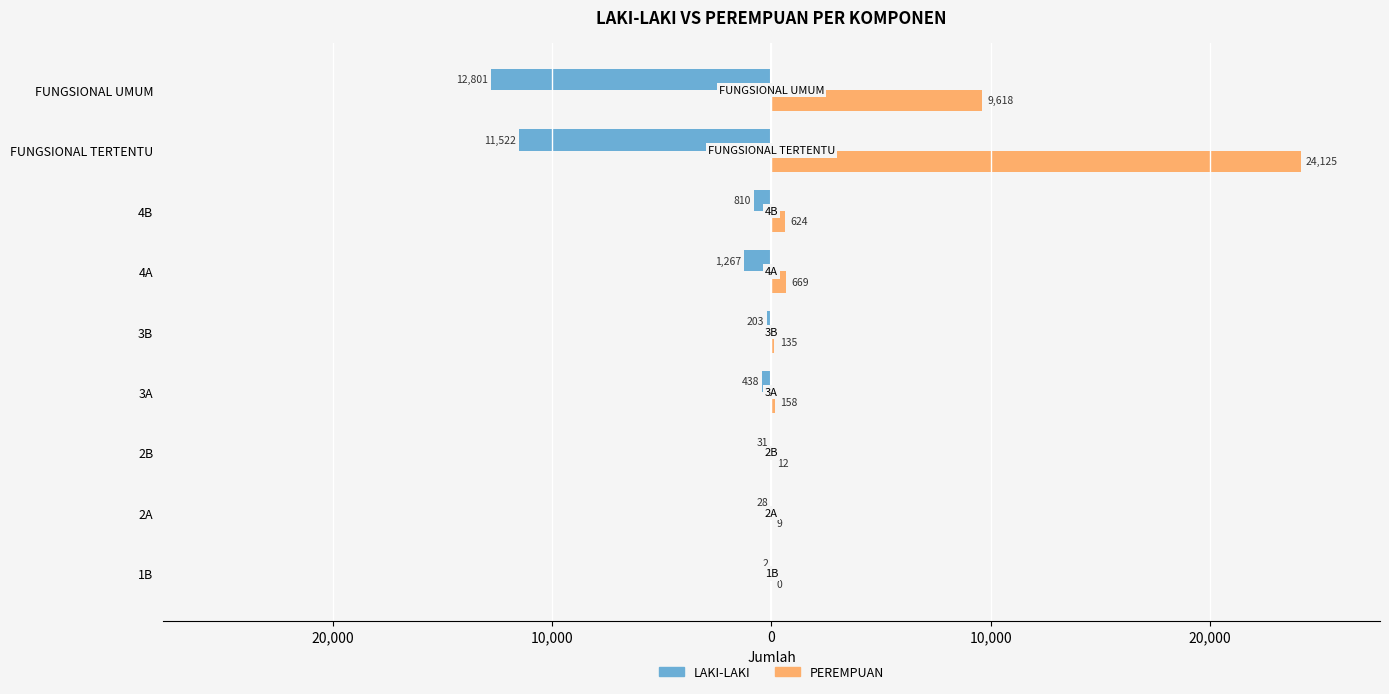

What are all the series names shown in the legend?

LAKI-LAKI, PEREMPUAN